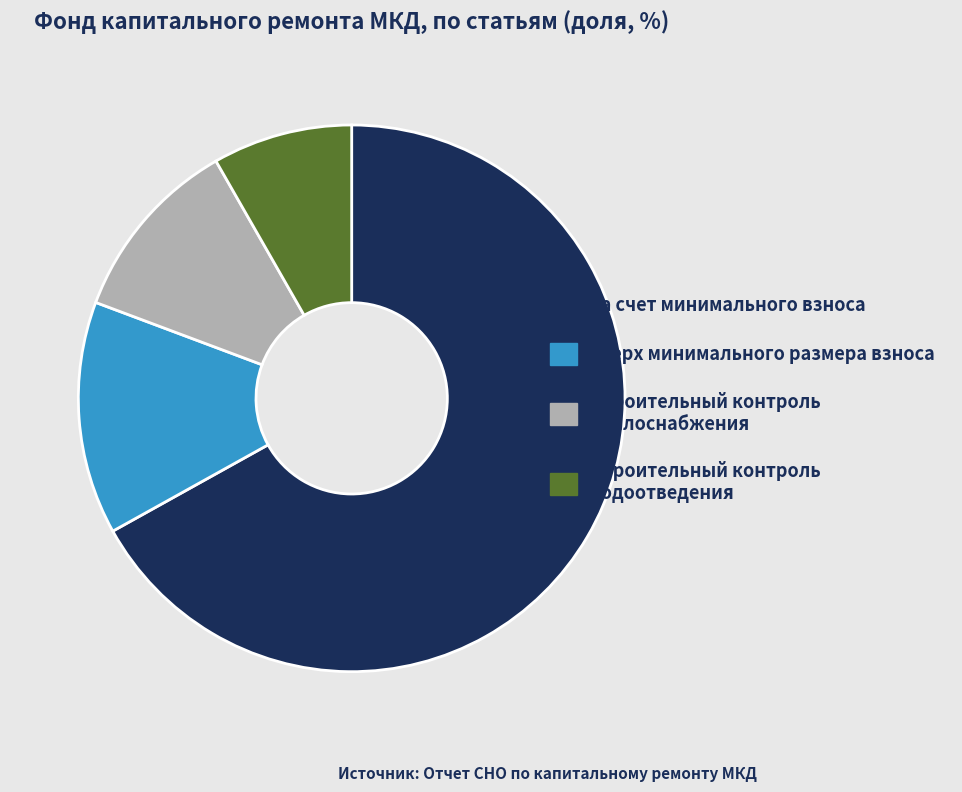

How many slices are in this pie chart?

4